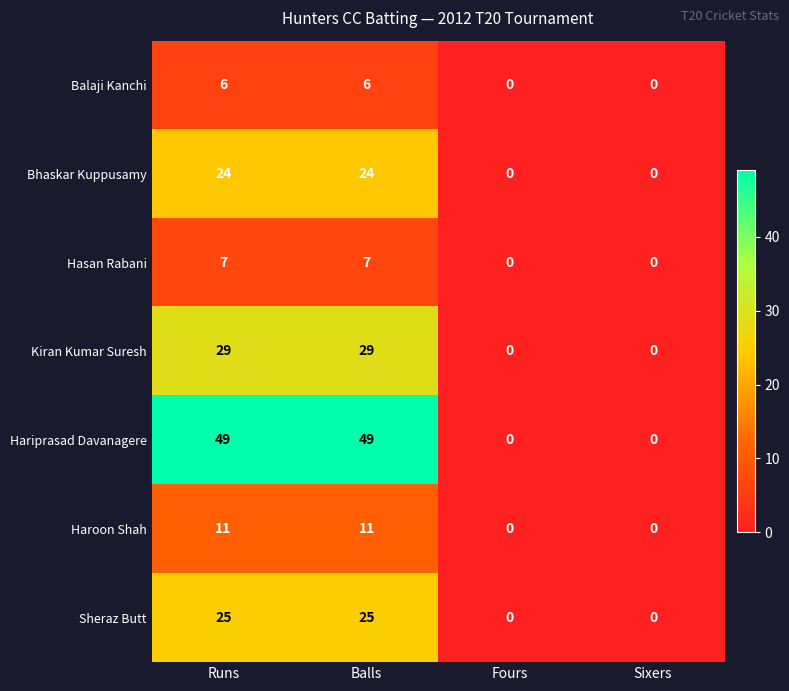

Which series changed the most between Balls and Fours?

Hariprasad Davanagere